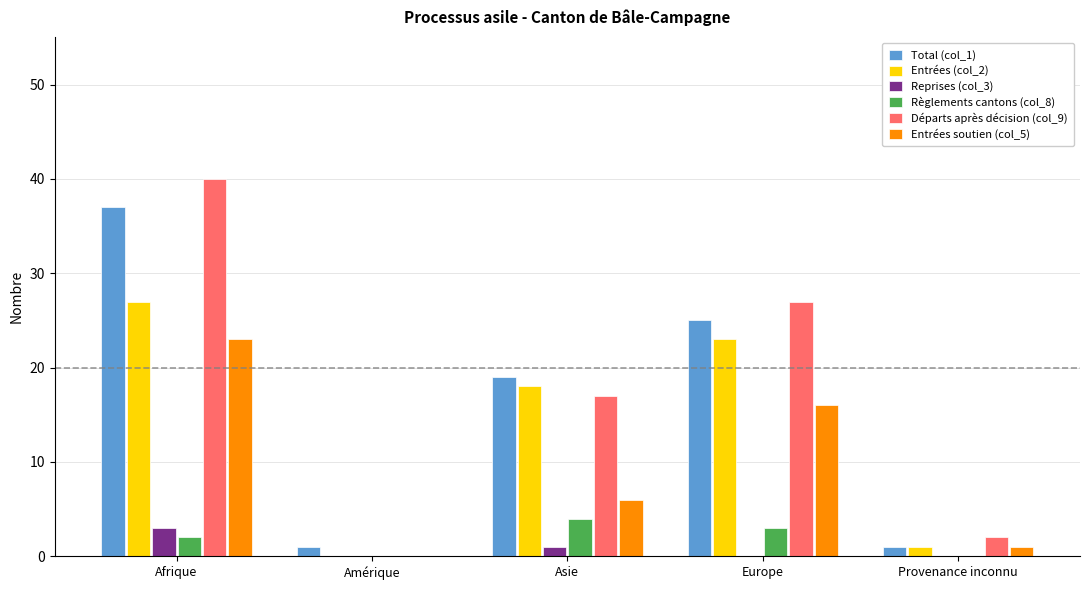

Is it true that Entrées (col_2) equals 0 at Amérique?

True